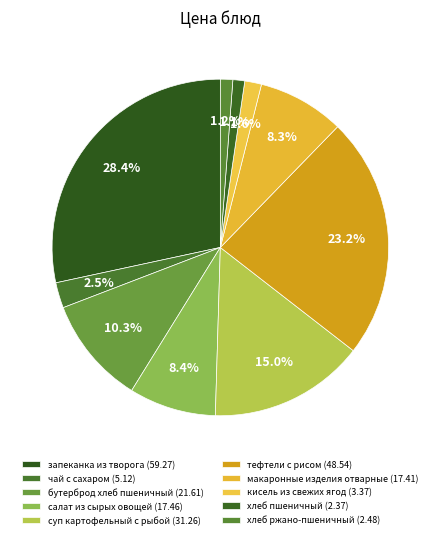

How many segments does this pie chart have?

10